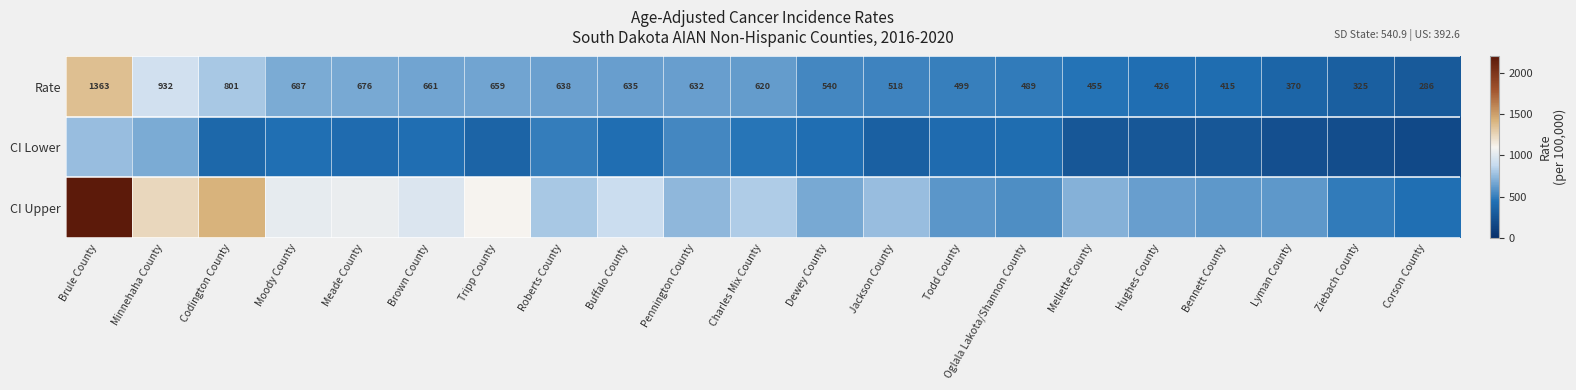

The Rate series shows 638.0 at Roberts County. True or false?

True